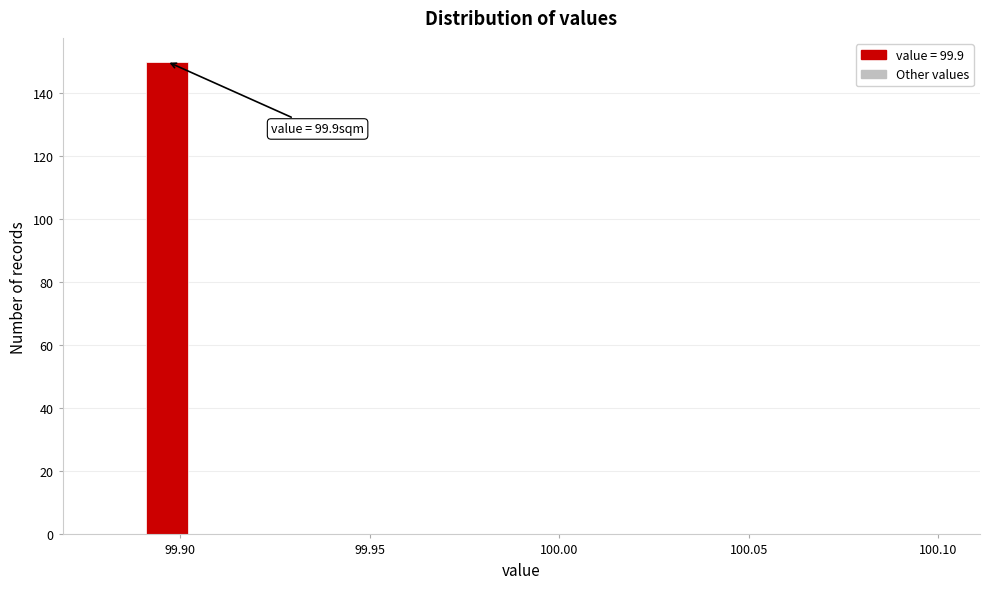

Read against the x-axis, roughly where is the centre of the tallest bar?

99.895